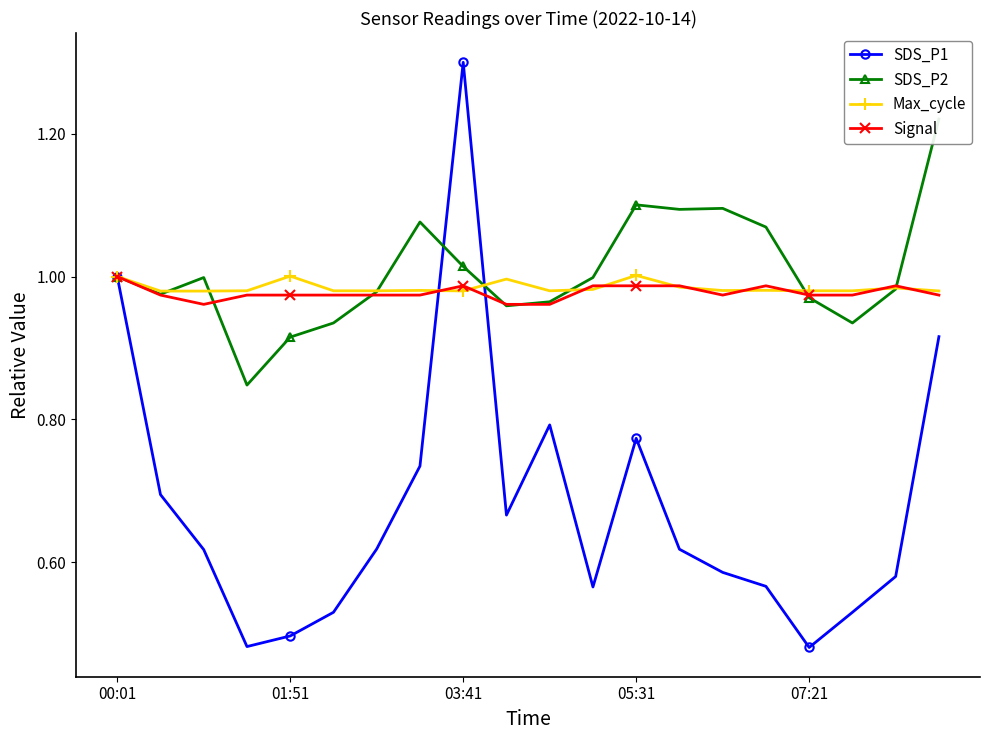

Is the value of Max_cycle at 01:51 greater than the value of SDS_P1 at 05:31?

Yes